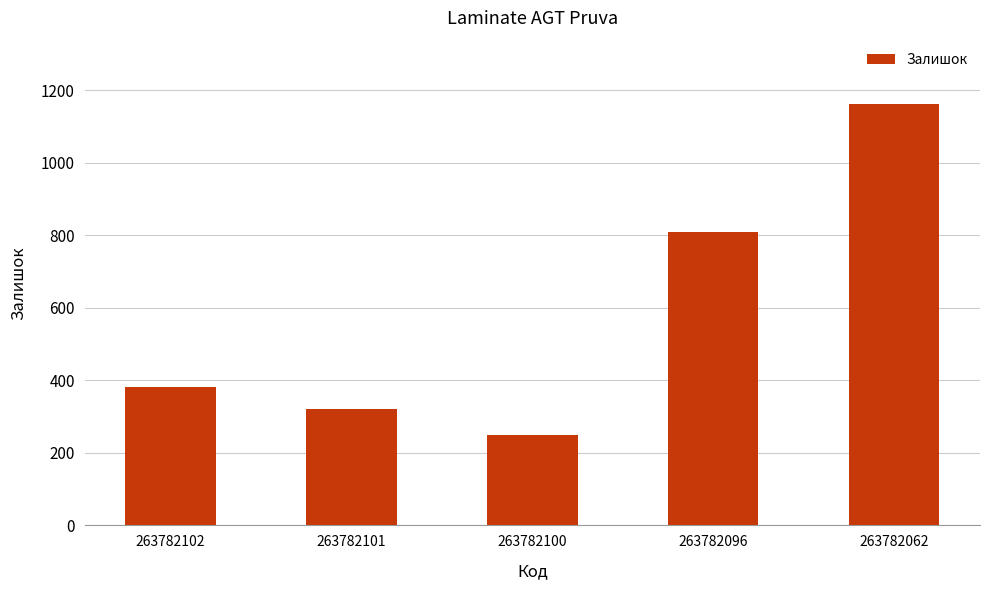

Are the bars horizontal?

No